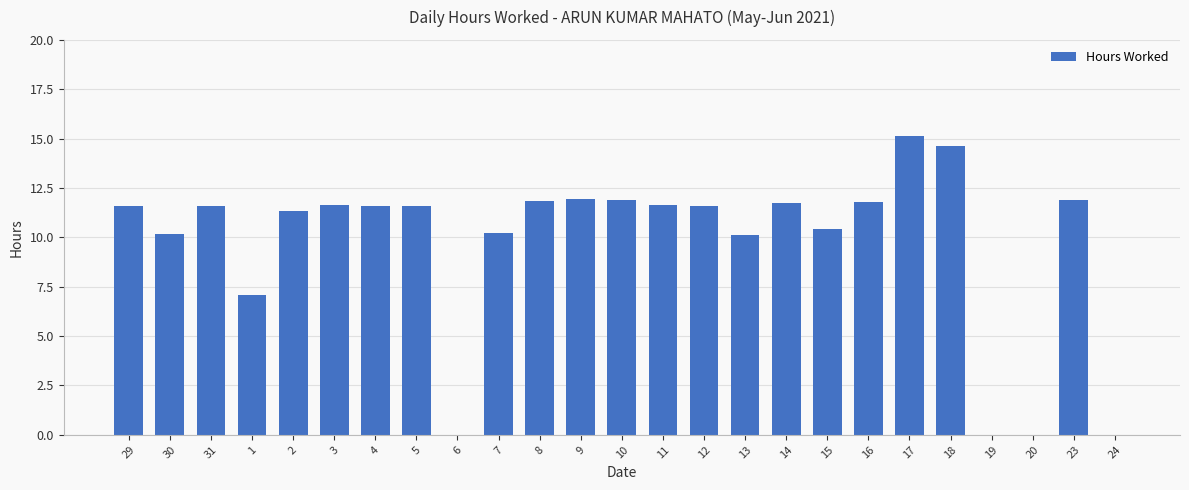

What is the greatest value displayed?

15.1